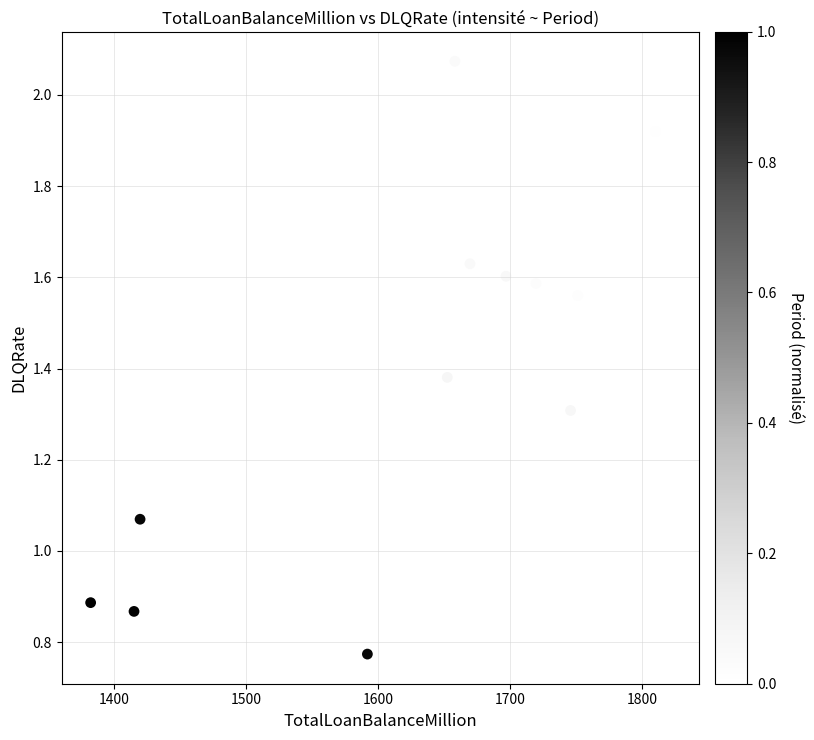

What is the range of Y values (max minus min)?

1.3